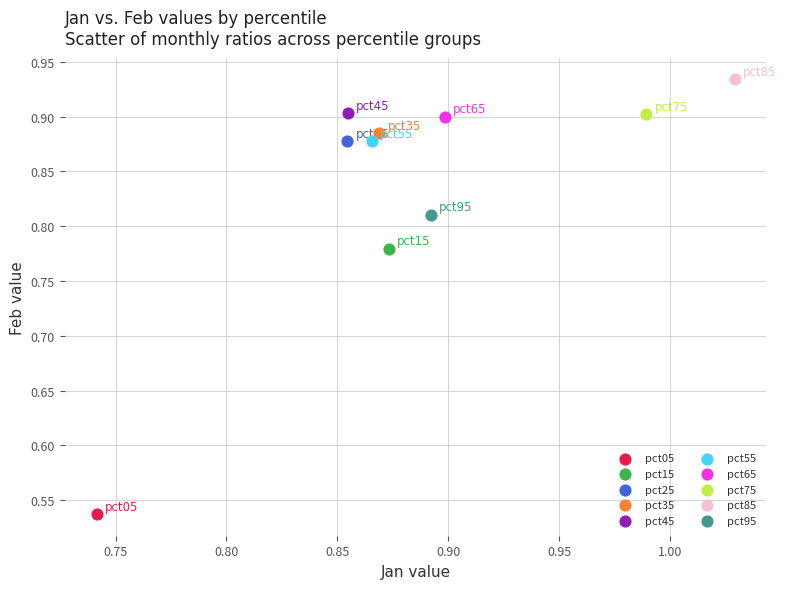

What are all the series names shown in the legend?

pct05, pct15, pct25, pct35, pct45, pct55, pct65, pct75, pct85, pct95